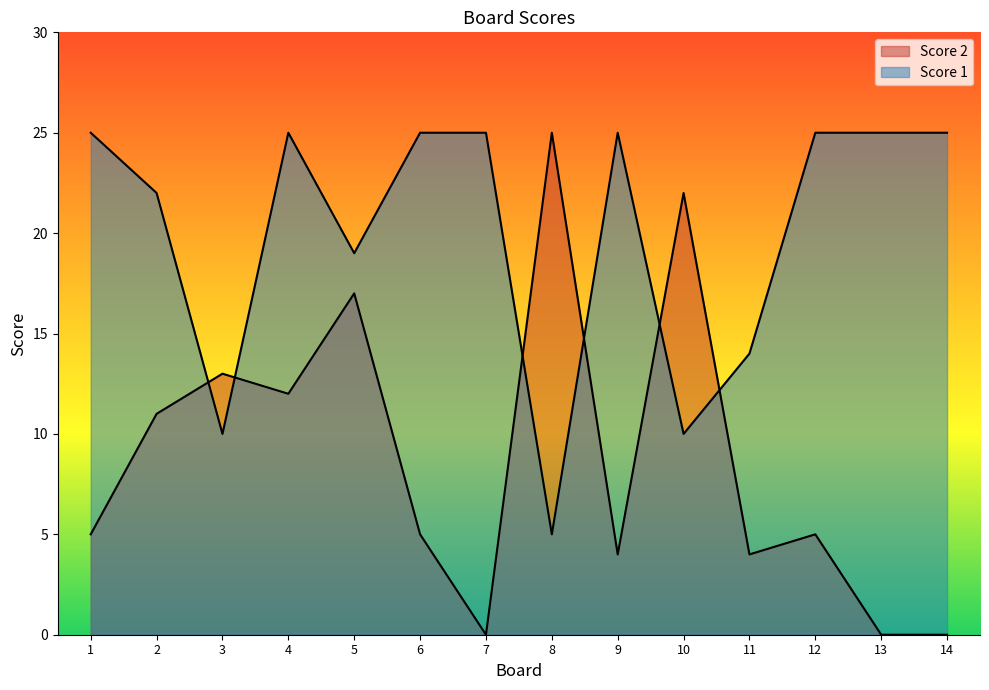

How many interior local peaks does the Score 1 series have?

2